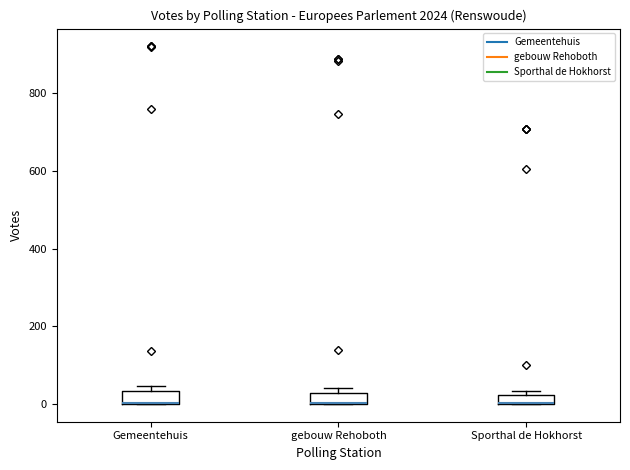

Where is the upper edge of the box for gebouw Rehoboth on the y-axis? The values are not printed on the chart, so give them approximately, as read against the axis.

20